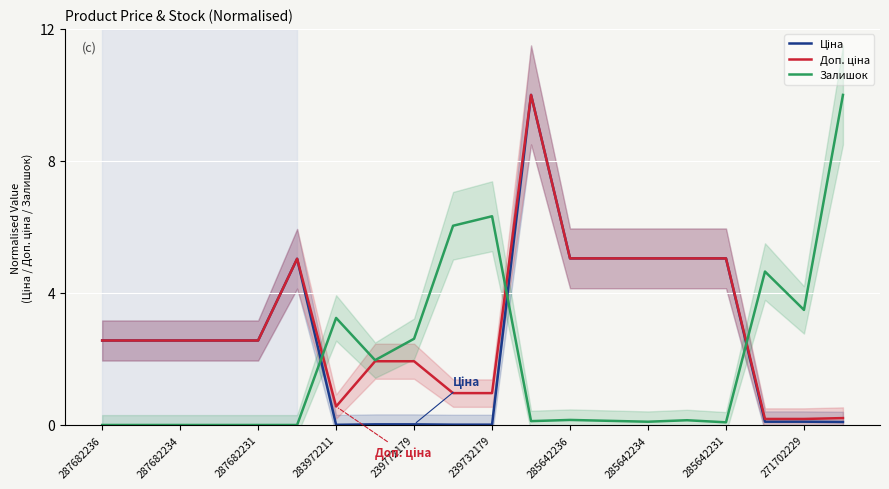

Is it true that Залишок equals 2.6 at 239772179?

True